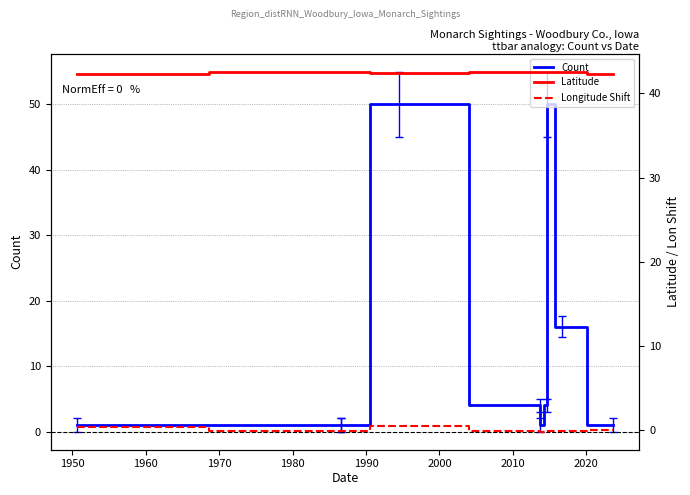

What value does the Latitude series have at 1950?

42.5